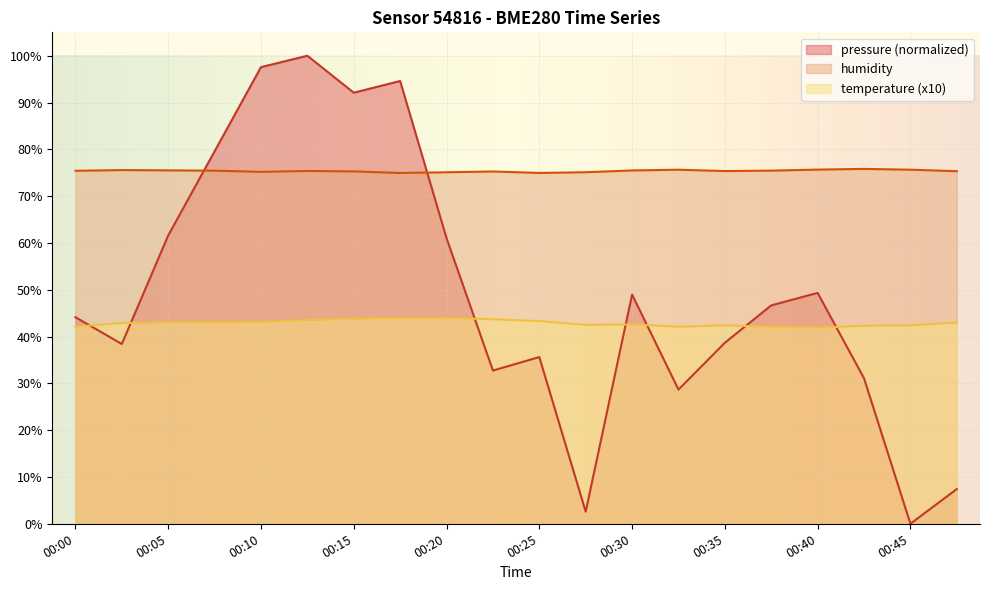

True or false: humidity and pressure intersect in this chart.

True